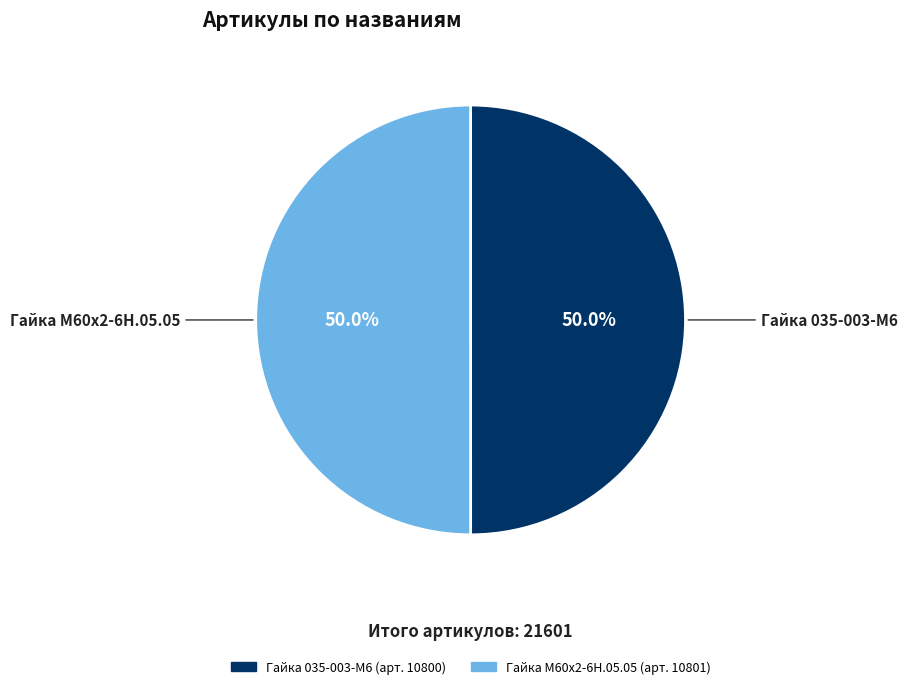

True or false: Гайка 035-003-М6 accounts for 50% of the total.

True